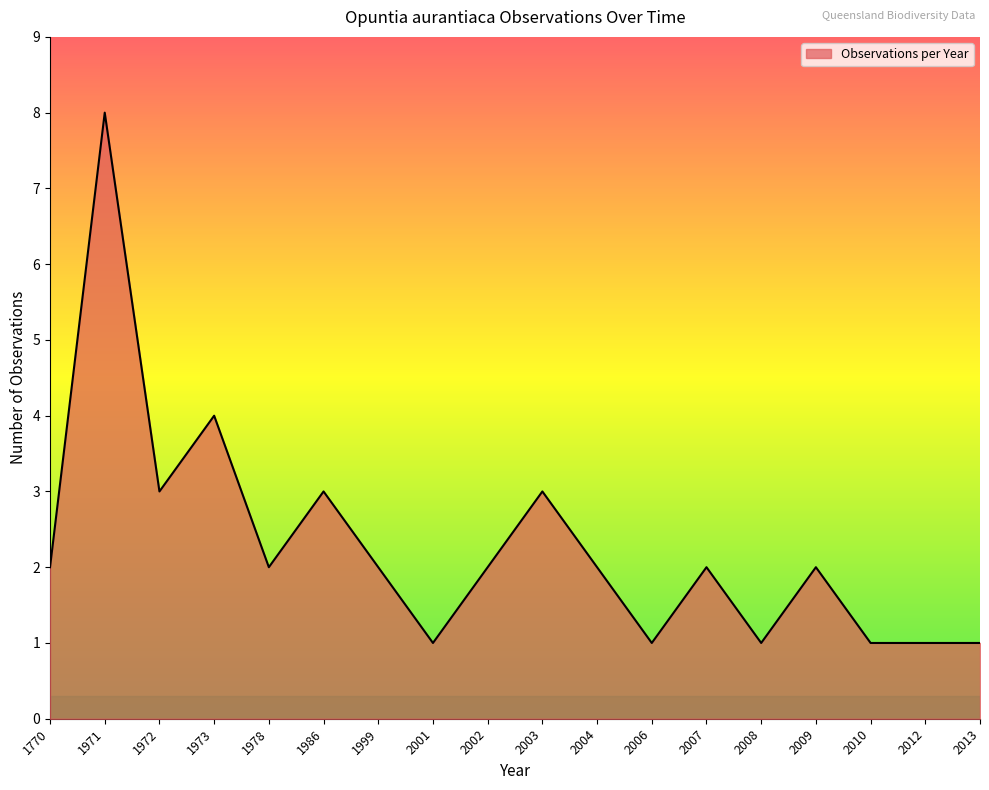

What is the minimum value shown in the chart?

1